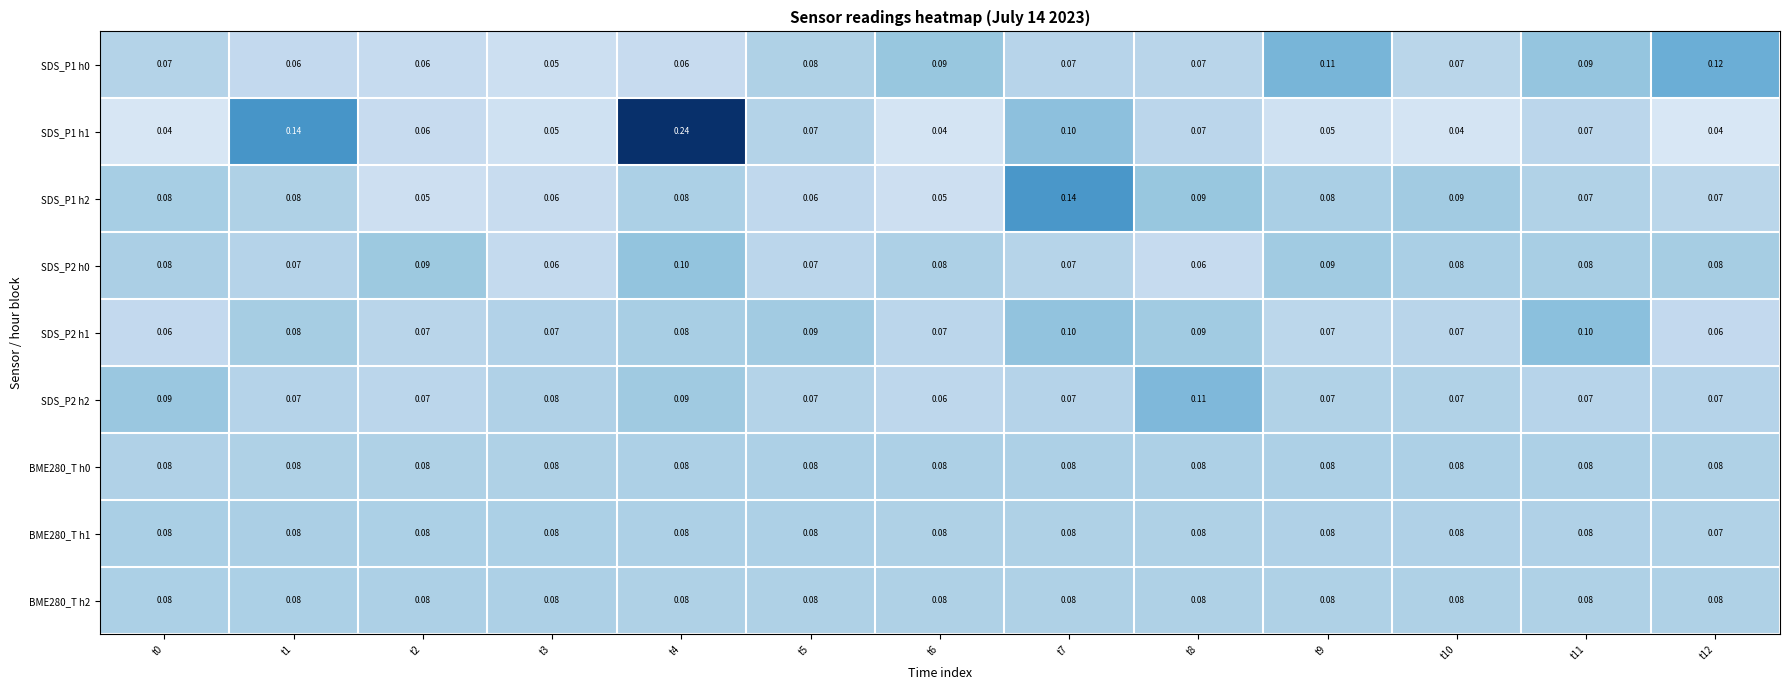

Is the value of SDS_P2 h0 at t7 greater than the value of BME280_T h0 at t4?

No